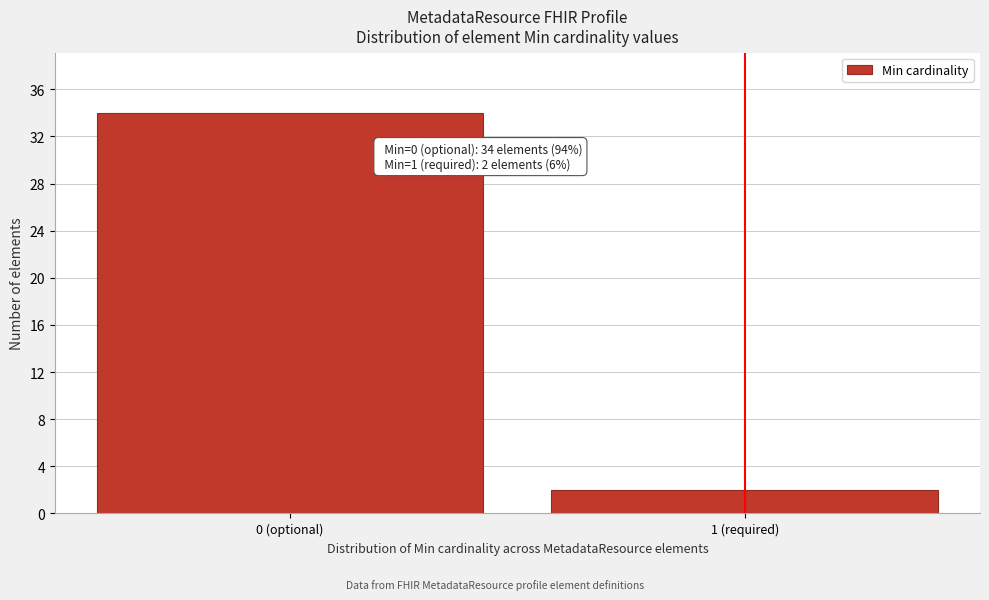

Reading left to right, list all the values displayed in this chart.

34	2